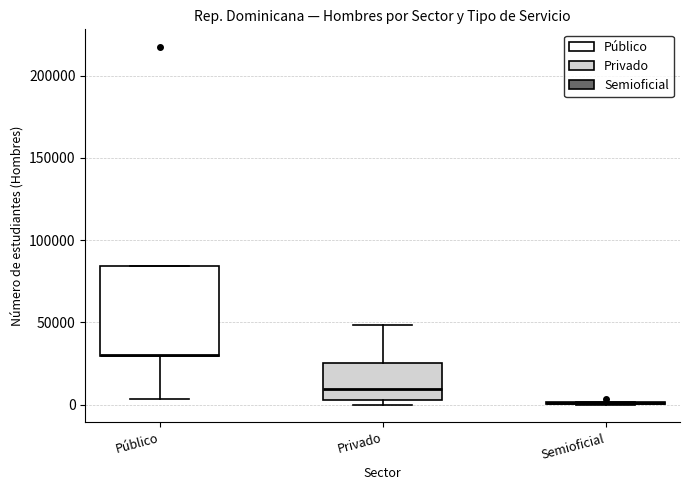

Which box is the tallest, from its lower edge to its upper edge?

Público